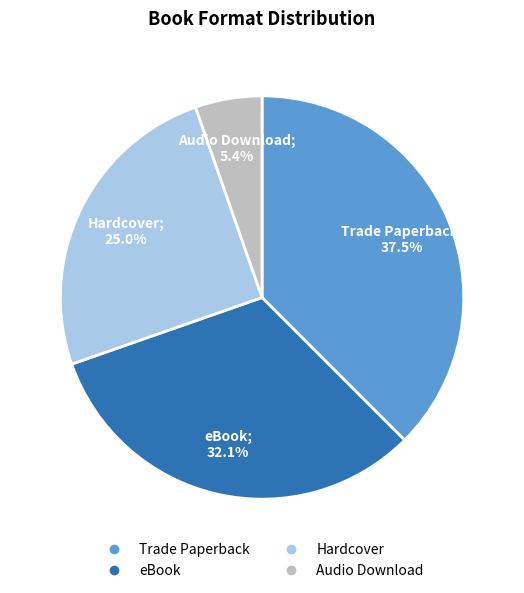

Rank the categories by value from lowest to highest.

Audio Download, Hardcover, eBook, Trade Paperback